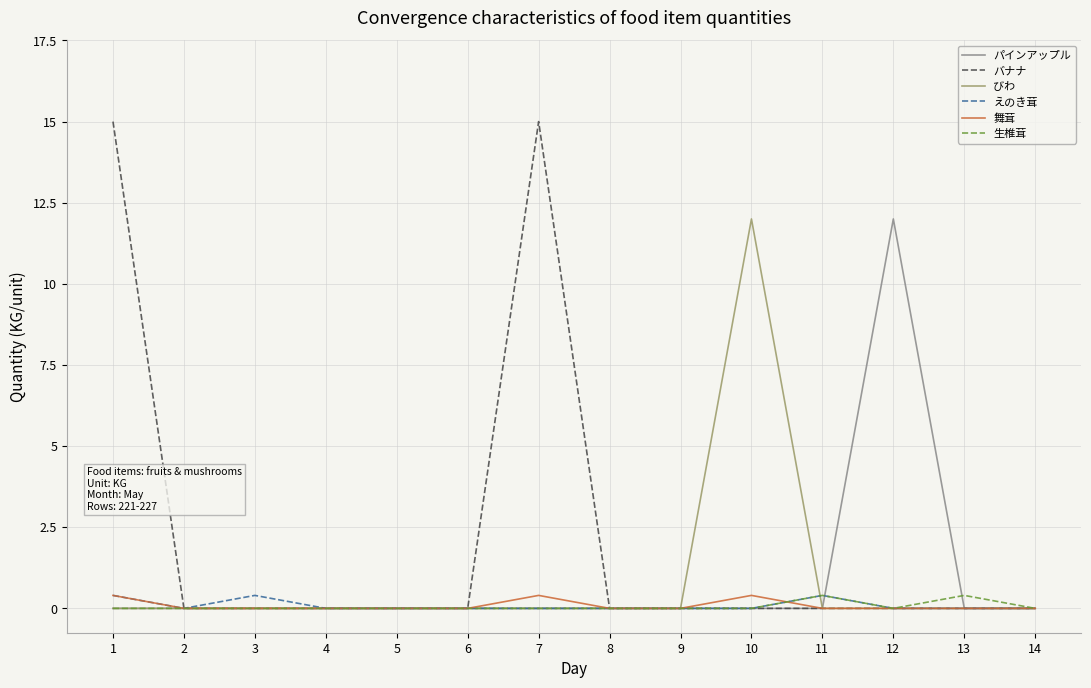

What is the maximum value for 生椎茸?

0.4